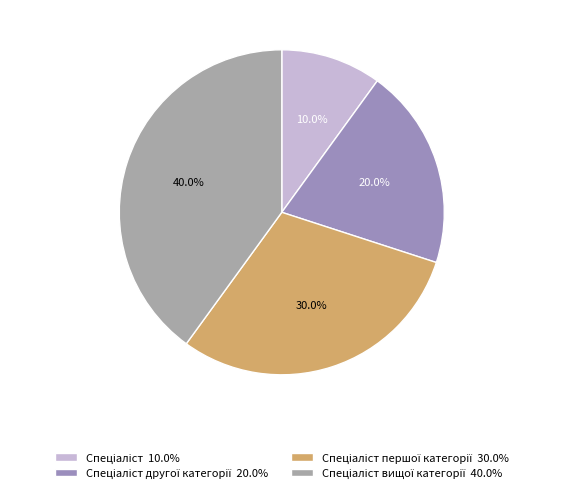

How many segments does this pie chart have?

4